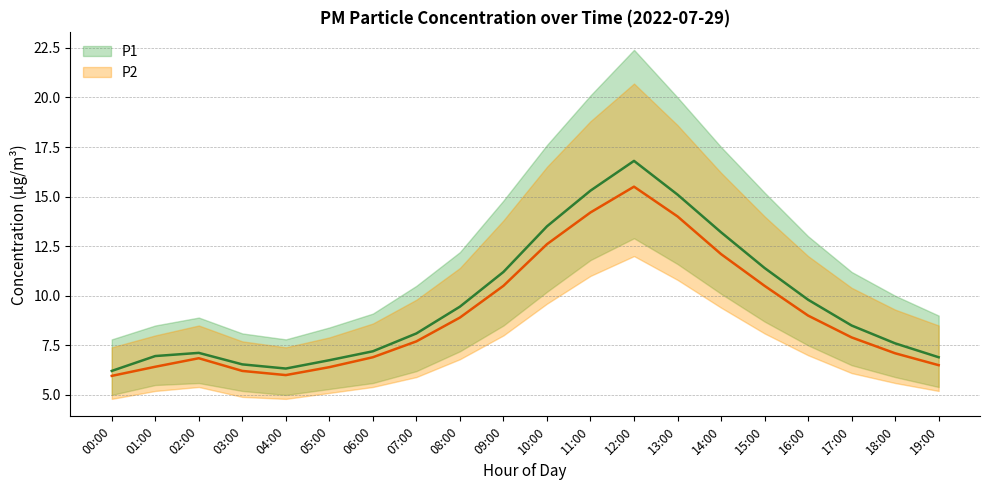

True or false: P2_upper has a value of 13.4 at 05:00.

False